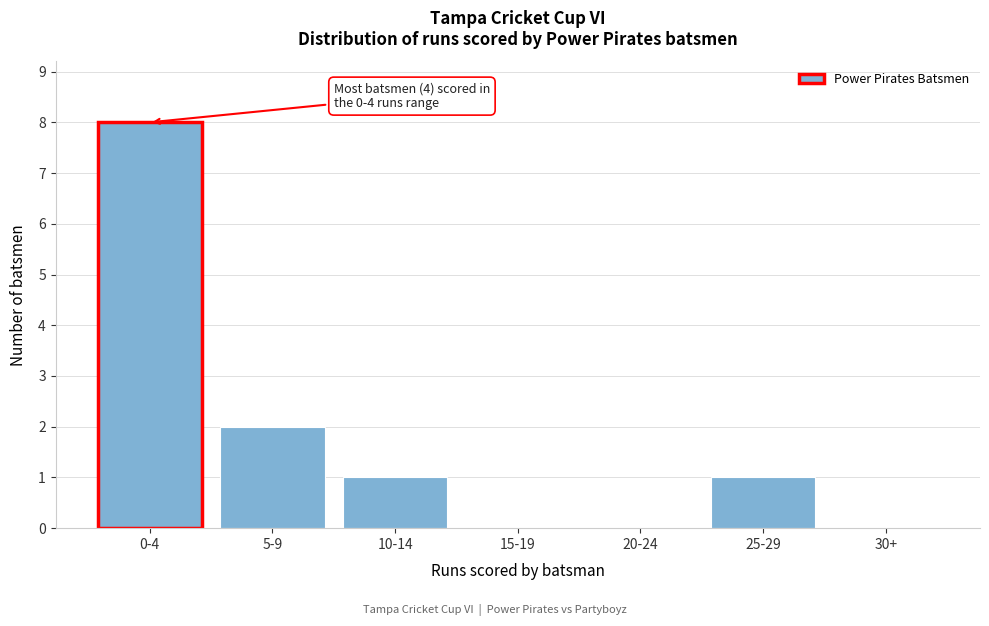

Reading right to left, extract all data points from this chart.

30+=0	25-29=1	20-24=0	15-19=0	10-14=1	5-9=2	0-4=8